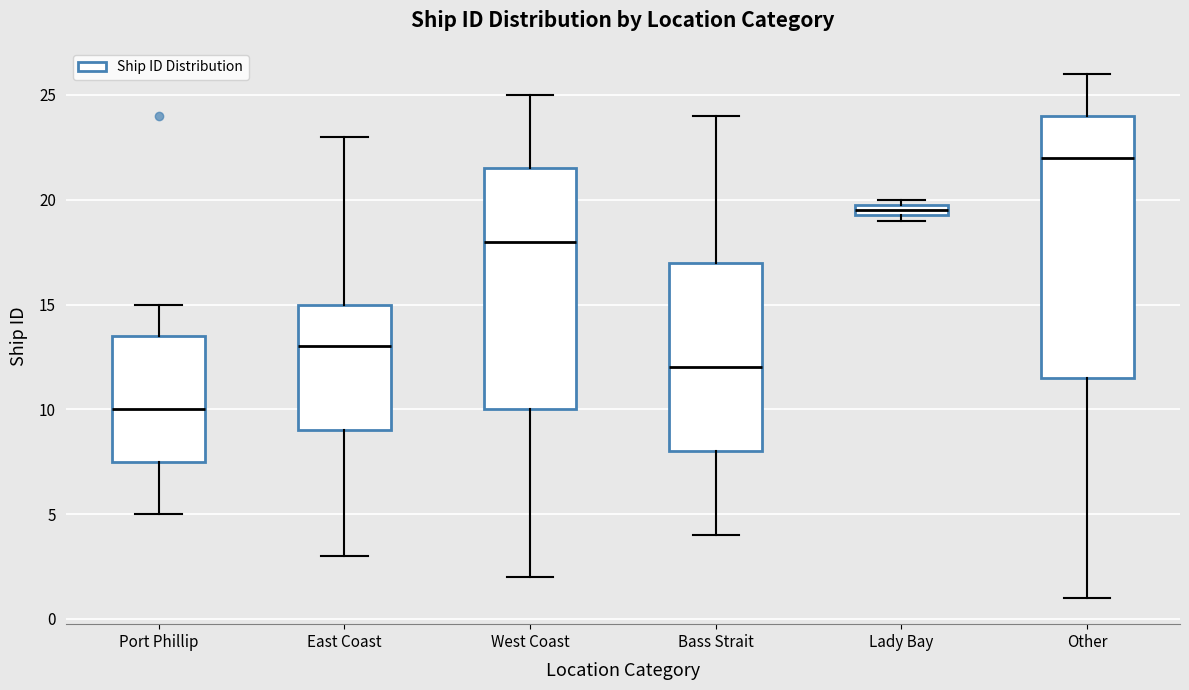

Comparing the boxes themselves (not the whiskers), which one is the tallest?

Other